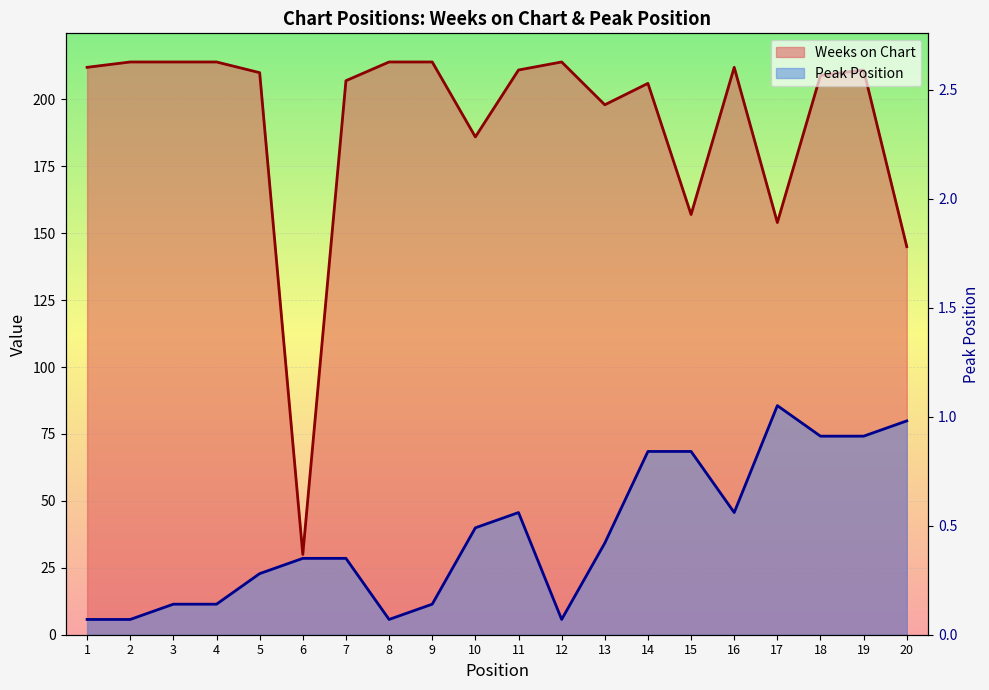

True or false: Weeks on Chart and Peak Position intersect in this chart.

False